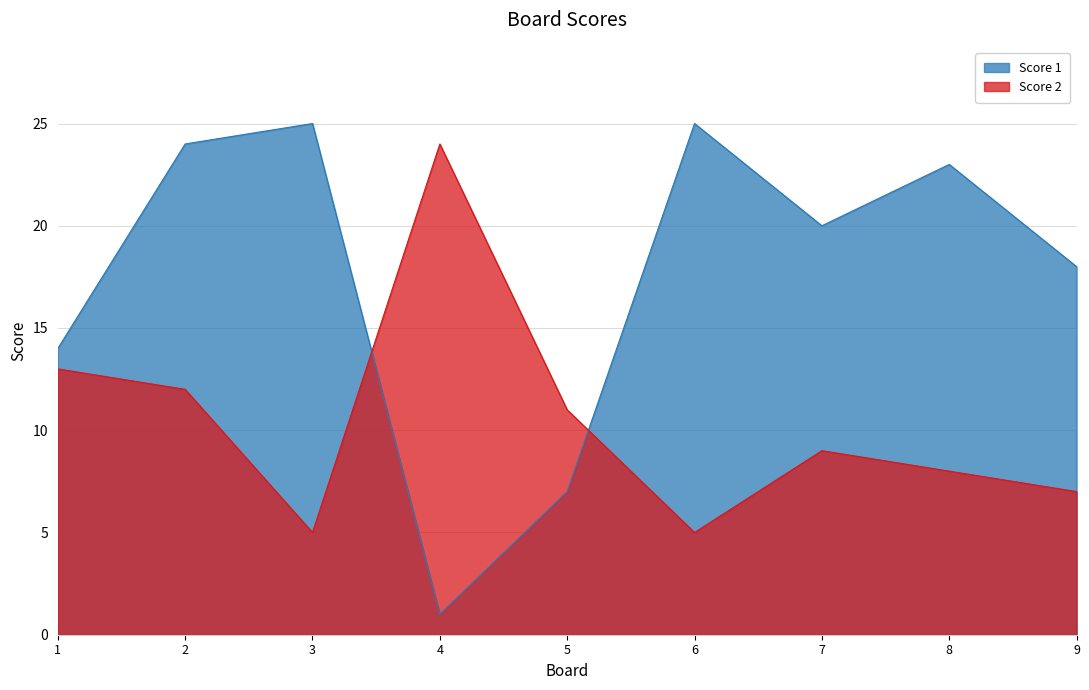

At how many categories does at least one series exceed 6?

9